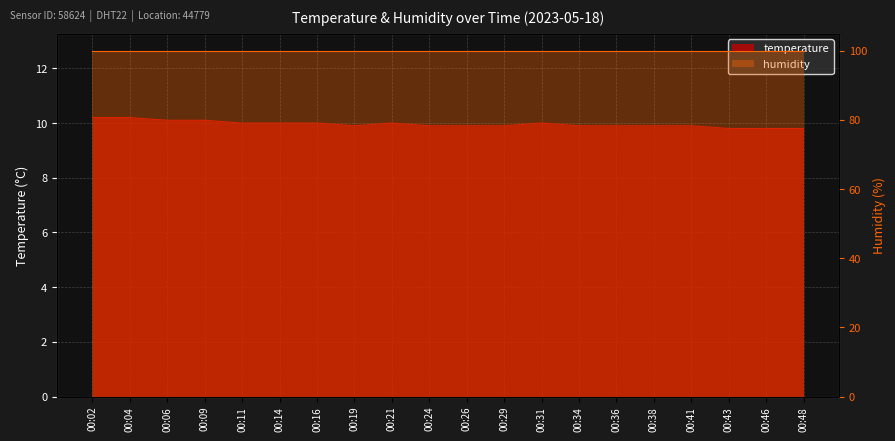

Reading right to left, list all the values displayed in this chart.

00:48=9.8	00:46=9.8	00:43=9.8	00:41=9.9	00:38=9.9	00:36=9.9	00:34=9.9	00:31=10.0	00:29=9.9	00:26=9.9	00:24=9.9	00:21=10.0	00:19=9.9	00:16=10.0	00:14=10.0	00:11=10.0	00:09=10.1	00:06=10.1	00:04=10.2	00:02=10.2